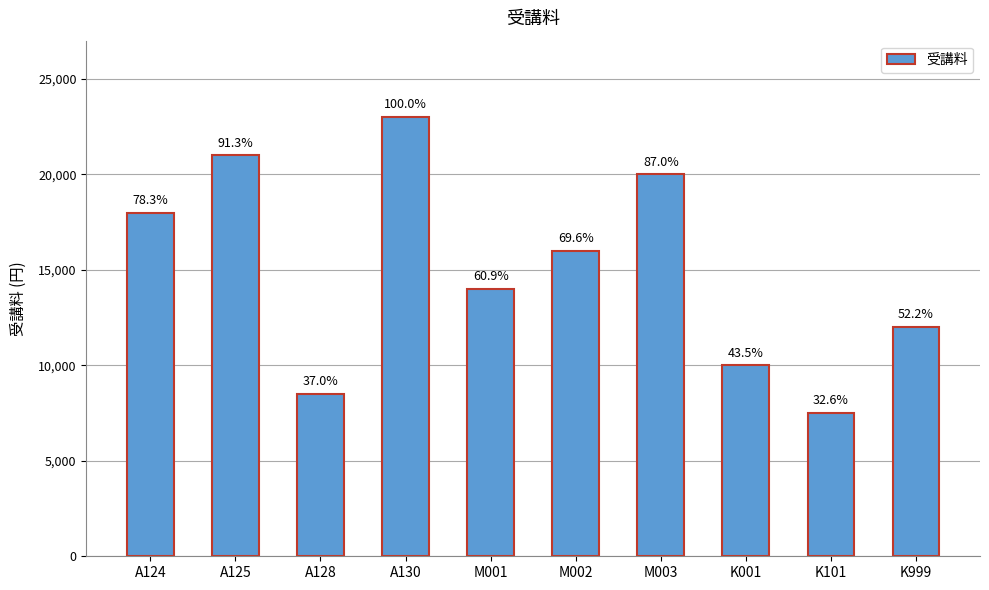

What is the minimum value shown in the chart?

7500